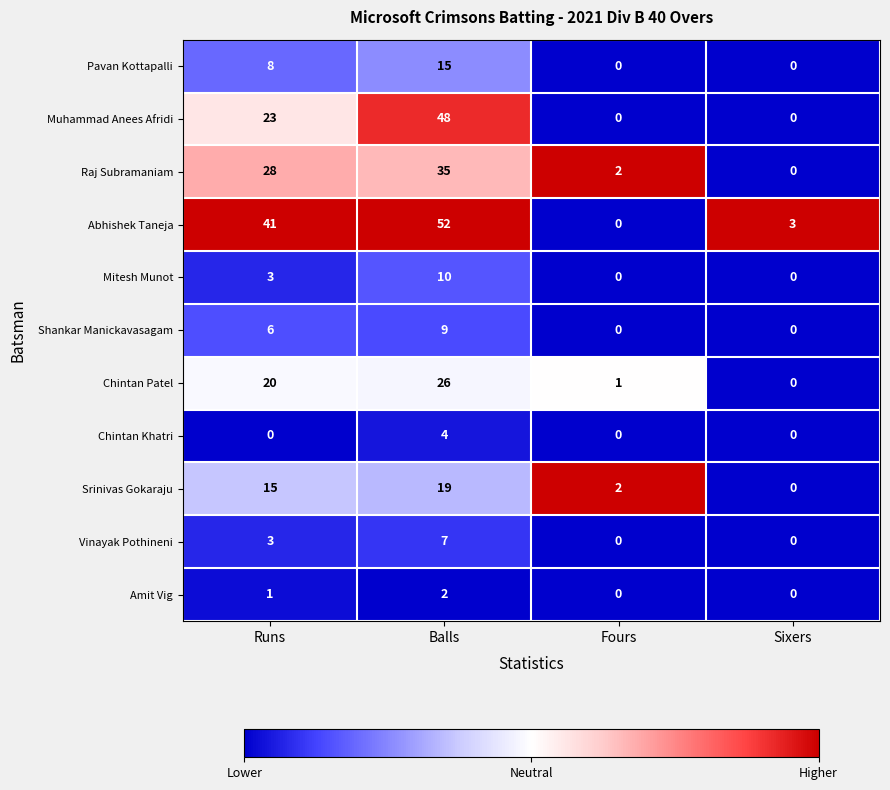

What is the sum of the Raj Subramaniam values at Fours and Balls?

37